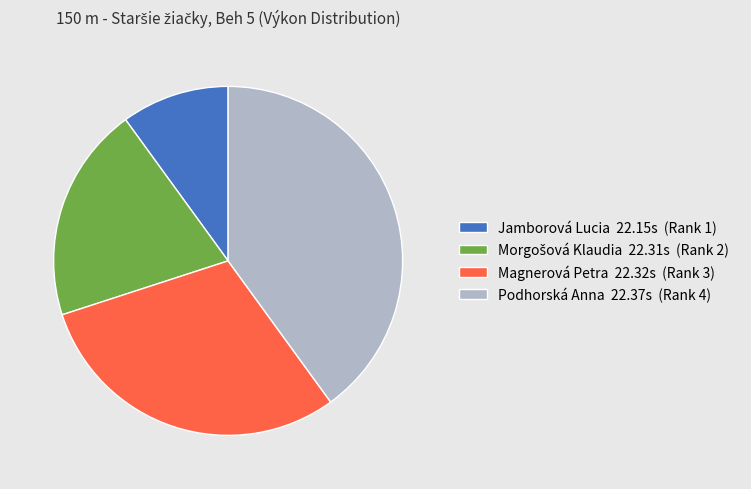

Does any single category account for the majority?

No